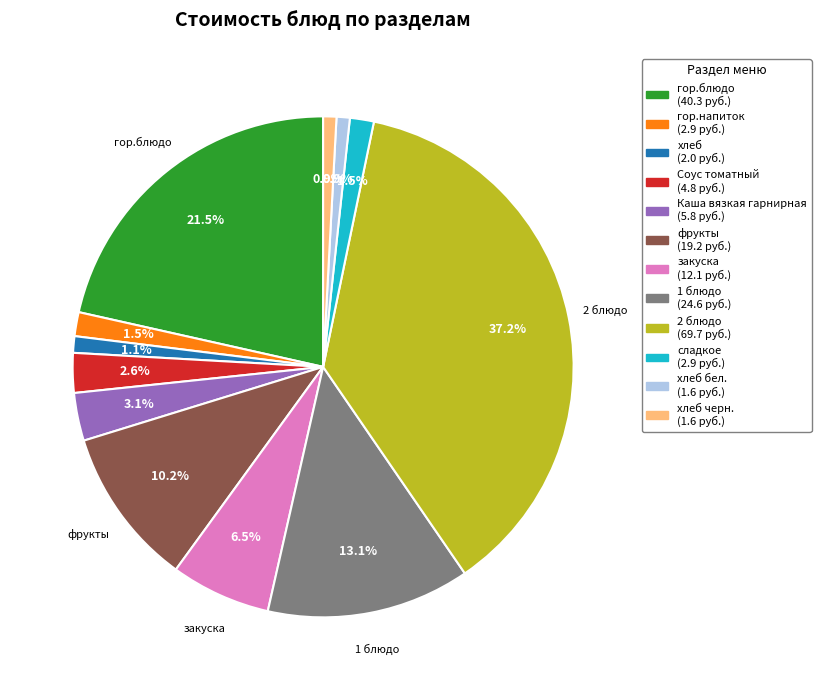

Is there any slice that represents more than half of the pie?

No